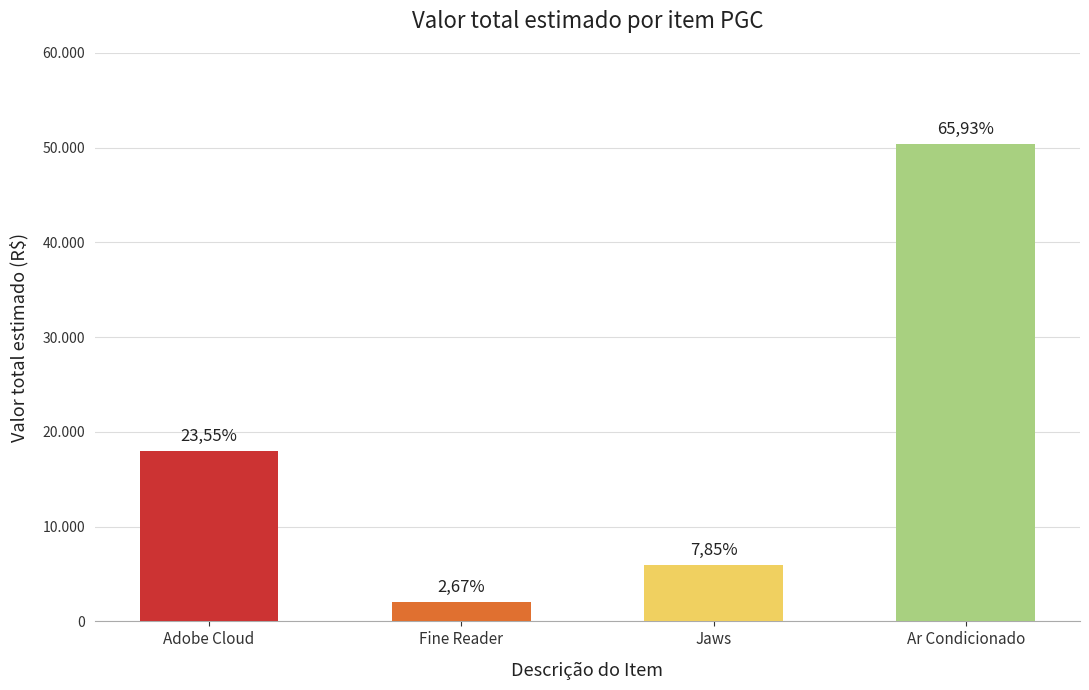

Are the bars horizontal?

No